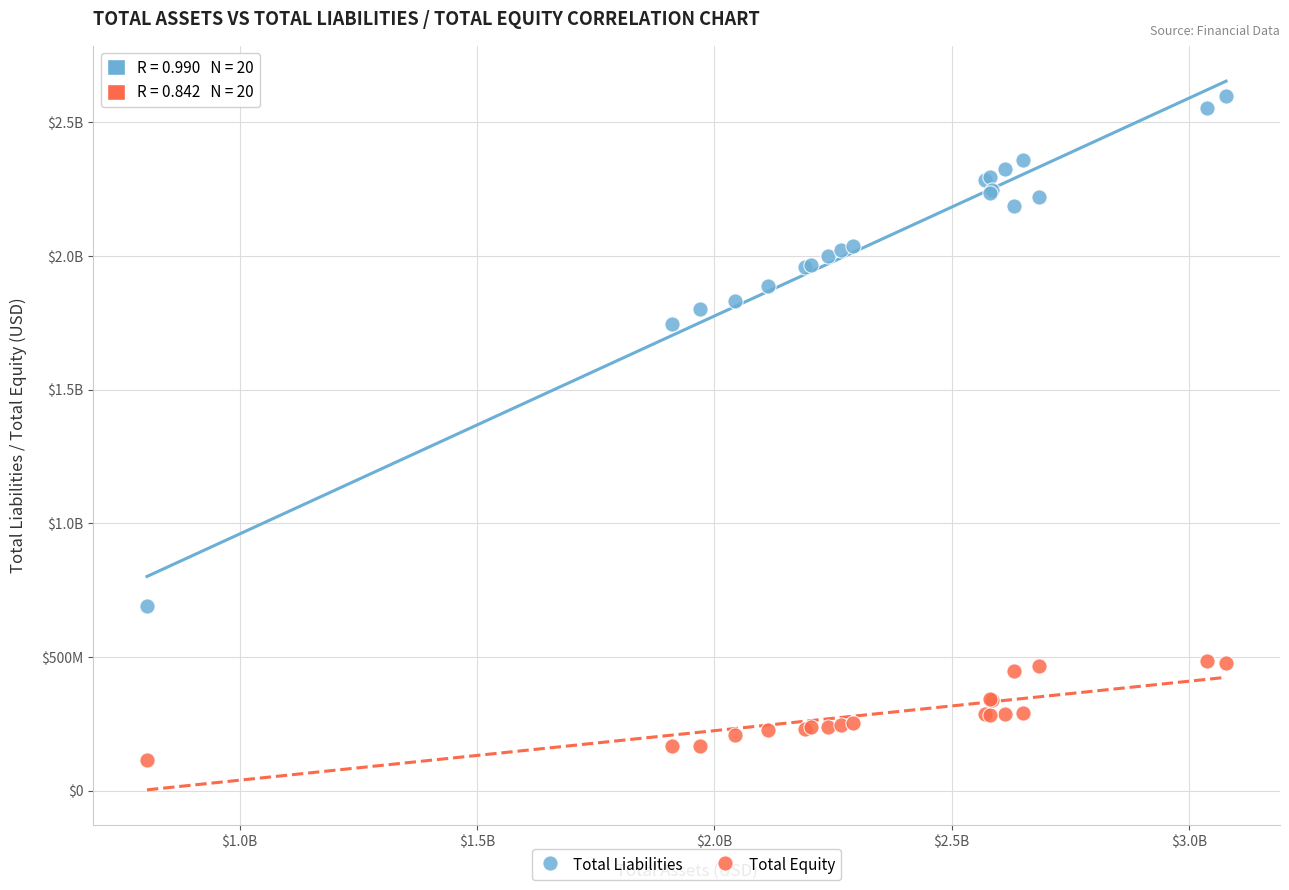

What are all the series names shown in the legend?

Total Liabilities, Total Equity